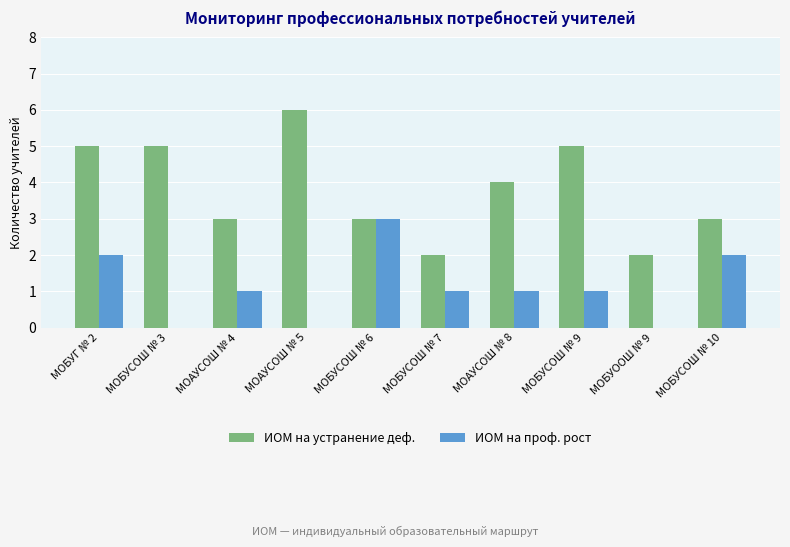

What is the sum of the ИОМ на устранение деф. values at МОАУСОШ № 8 and МОБУСОШ № 7?

6